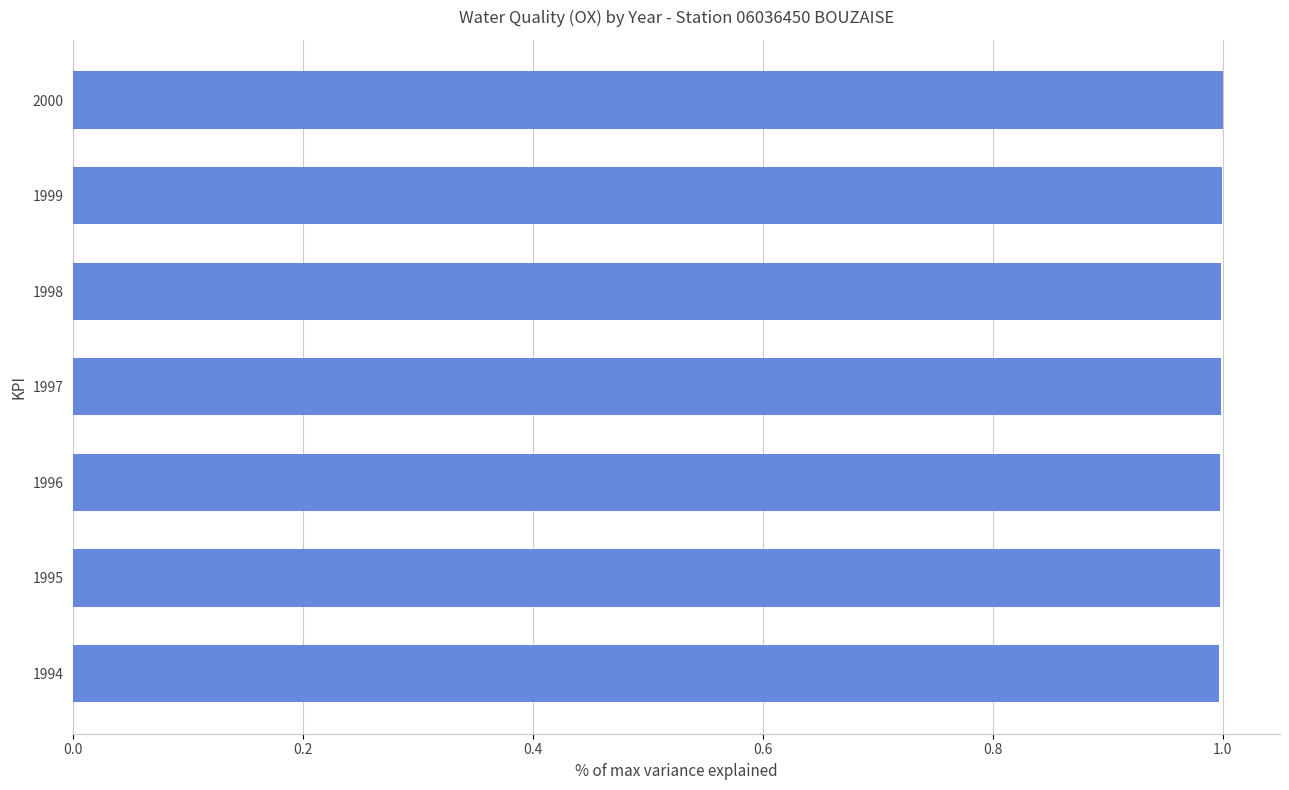

The chart shows a value of 1.6 at 1994. True or false?

False